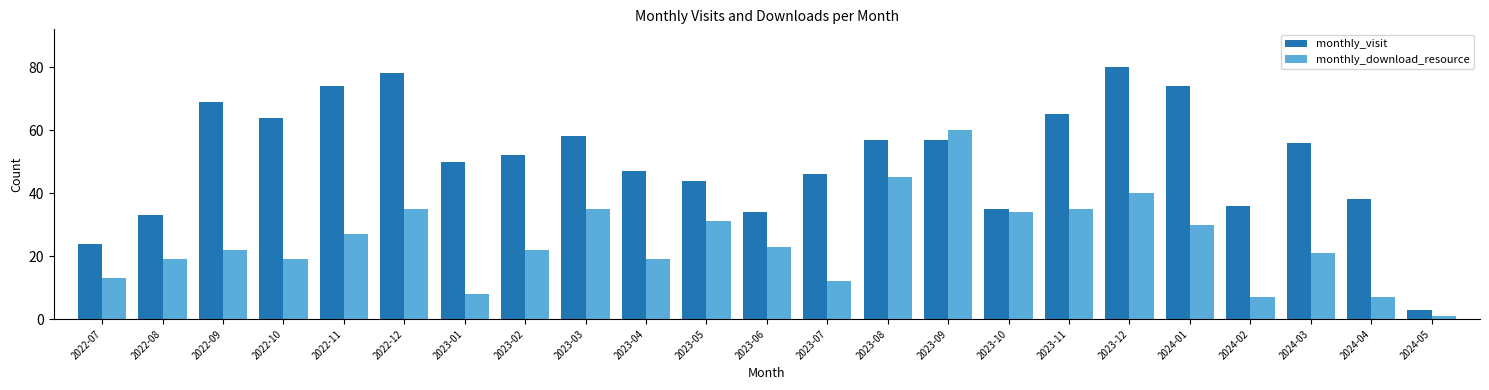

Rank the series at 2022-11 from highest to lowest value.

monthly_visit, monthly_download_resource